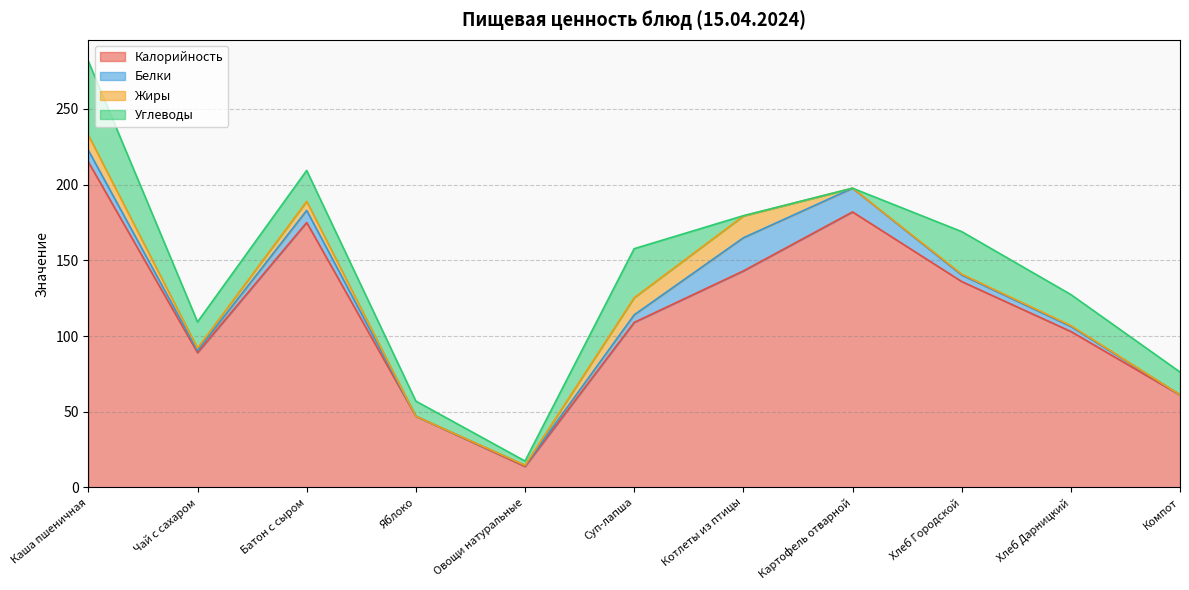

What is the value of the Жиры point at the 6th from the left?

11.3